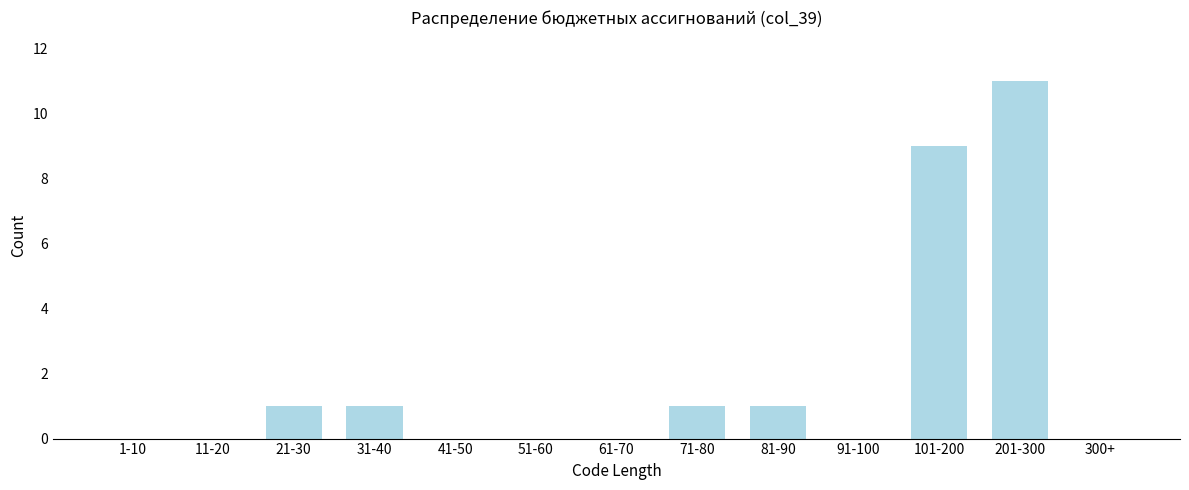

Reading left to right, transcribe all the data shown in this chart.

1-10=0	11-20=0	21-30=1	31-40=1	41-50=0	51-60=0	61-70=0	71-80=1	81-90=1	91-100=0	101-200=9	201-300=11	300+=0